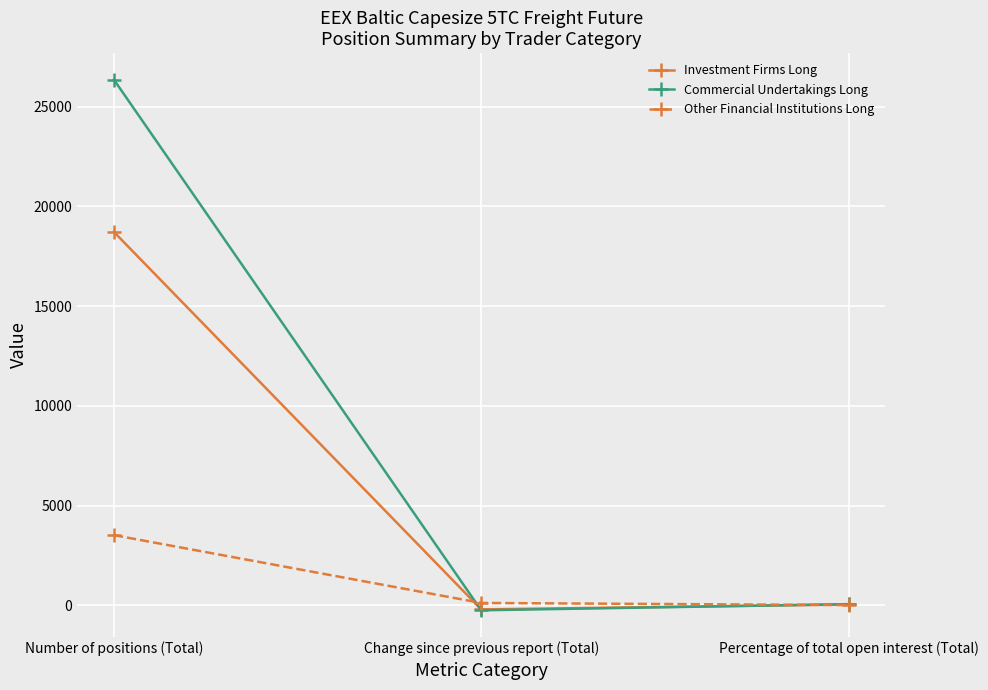

How many lines are shown in the chart?

3